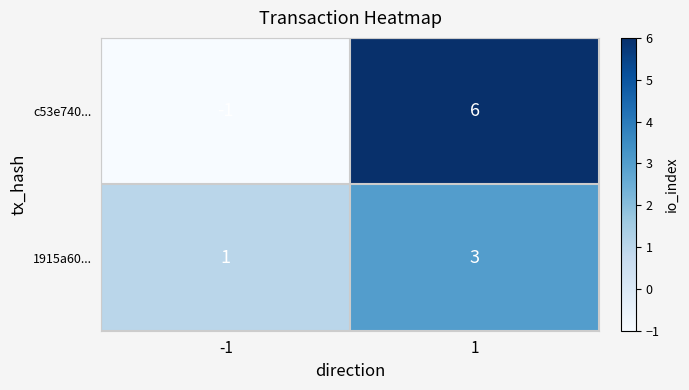

Between -1 and 1, which series saw the biggest shift?

c53e740...